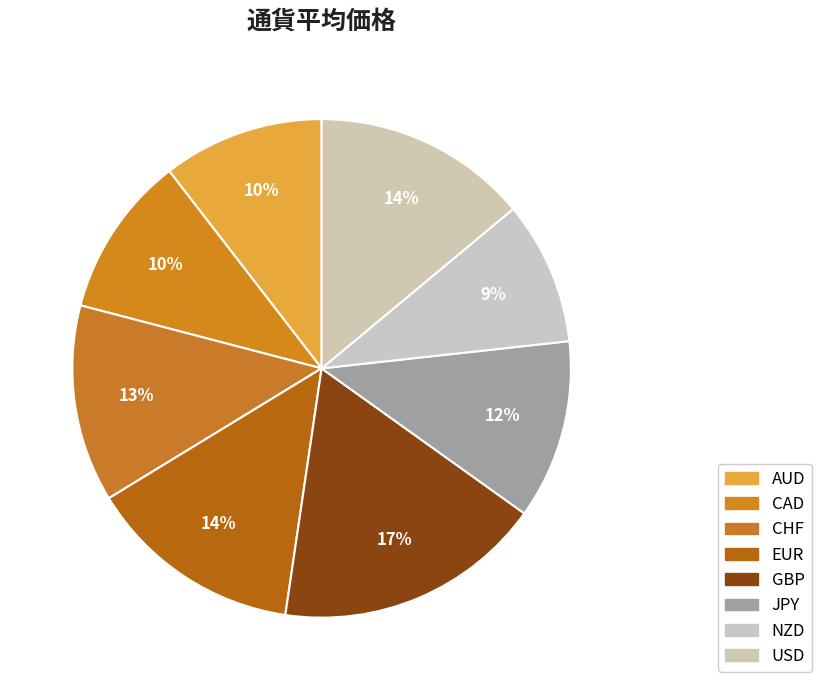

To the nearest percent, what percentage of the pie is EUR?

14%